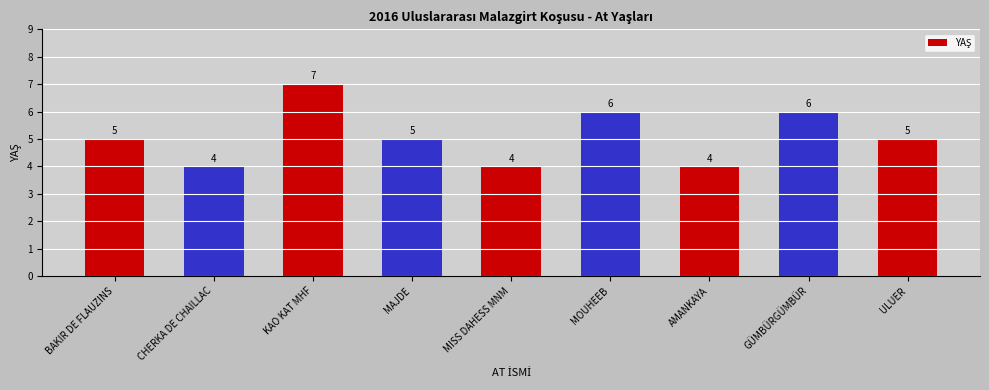

Reading right to left, what are all the values shown in this chart?

5	6	4	6	4	5	7	4	5